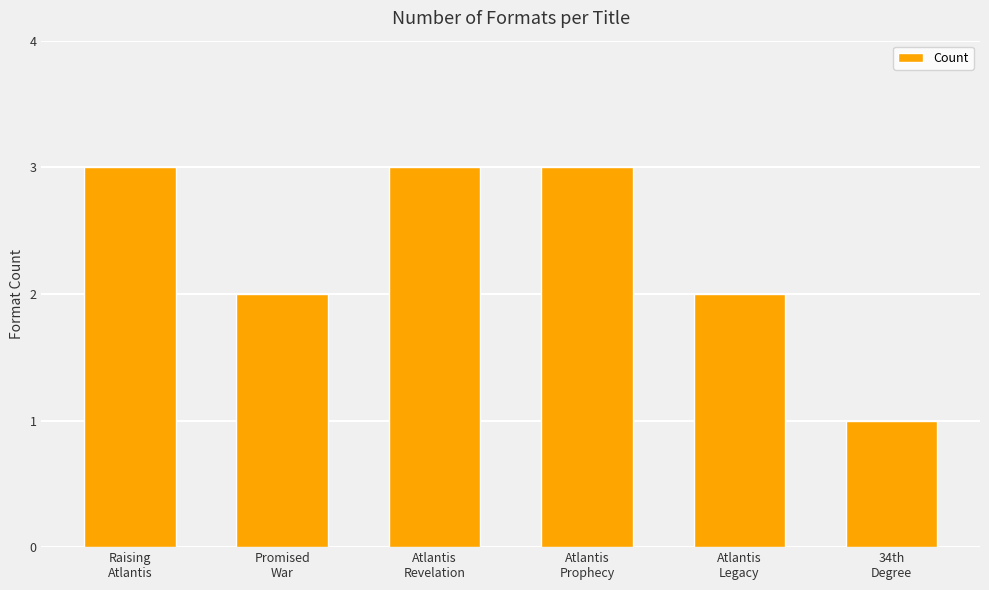

Which label corresponds to the smallest value in the chart?

34th
Degree